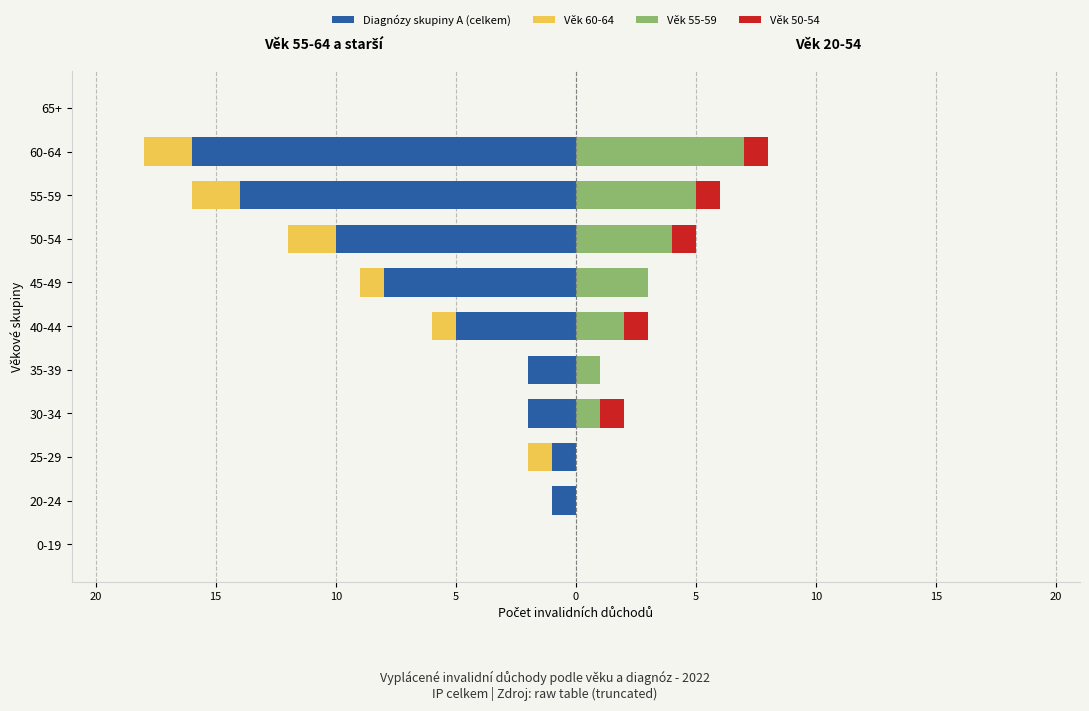

What is the sum of all Věk 60-64 values?

-9